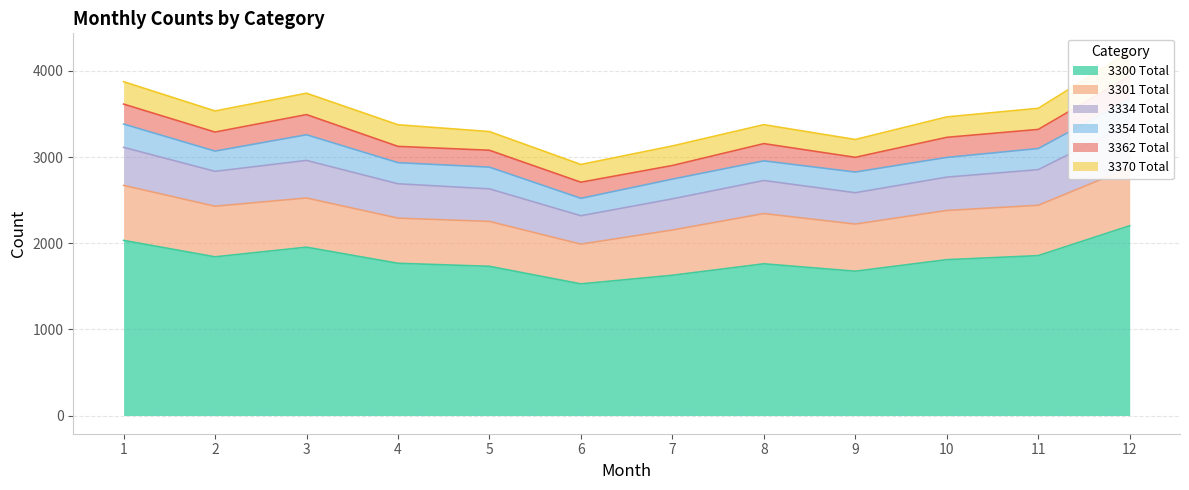

How many data points in 3334 Total are less than 399?

6